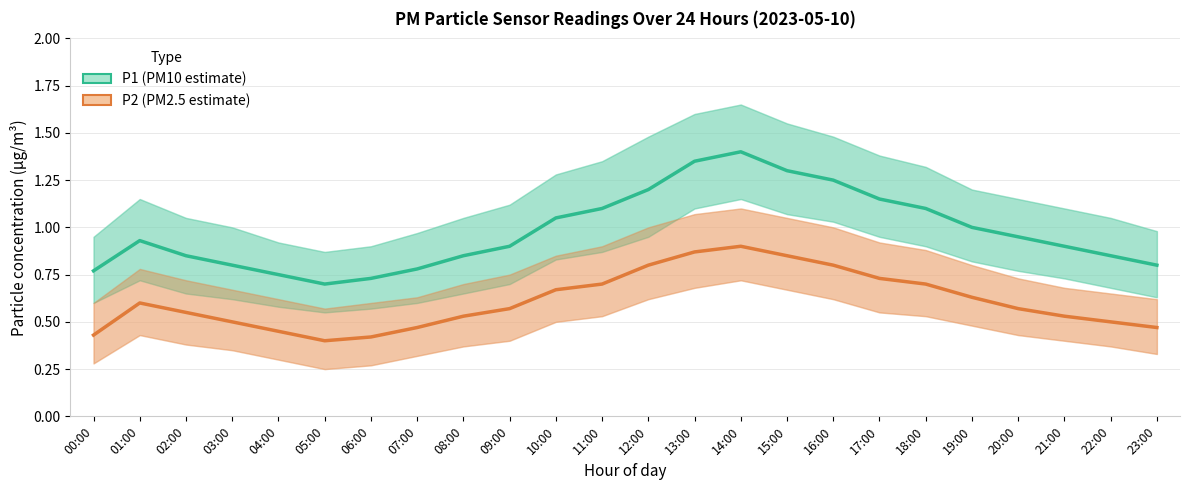

Is it true that P1 (PM10 estimate) equals 1.1 at 17:00?

True